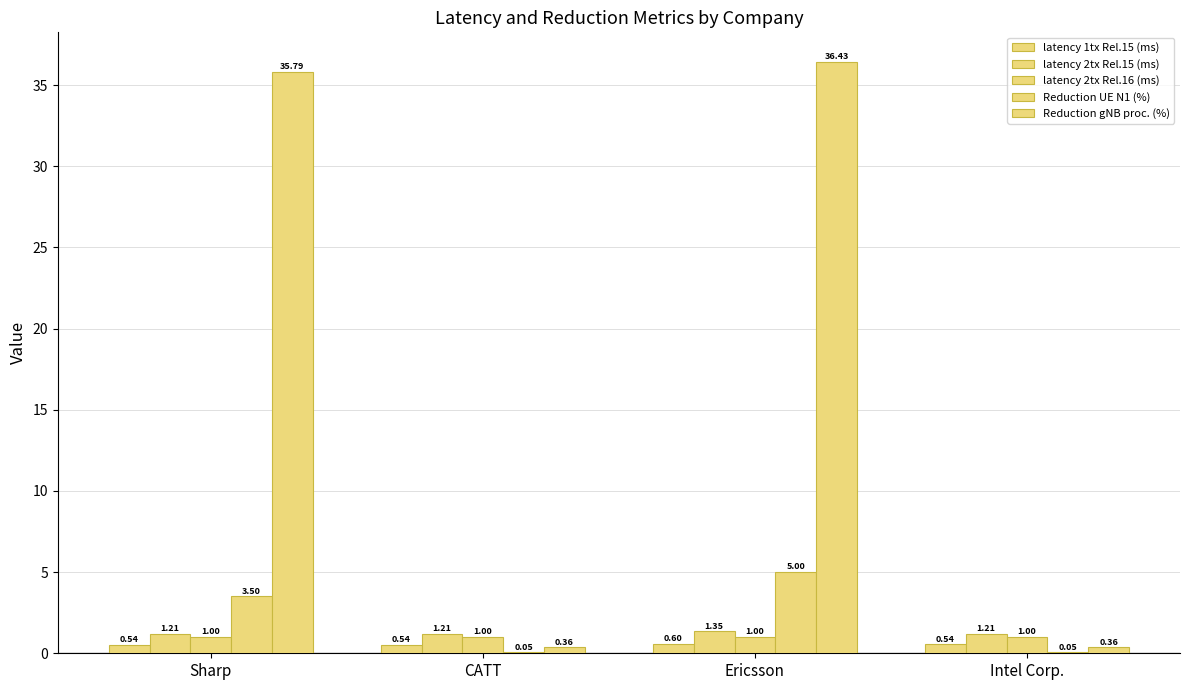

Reading left to right, extract all data points from this chart.

latency 1tx Rel.15 (ms): 0.5	0.5	0.6	0.5
latency 2tx Rel.15 (ms): 1.2	1.2	1.4	1.2
latency 2tx Rel.16 (ms): 1.0	1.0	1.0	1.0
Reduction UE N1 (%): 3.5	0.1	5.0	0.1
Reduction gNB proc. (%): 35.8	0.4	36.4	0.4